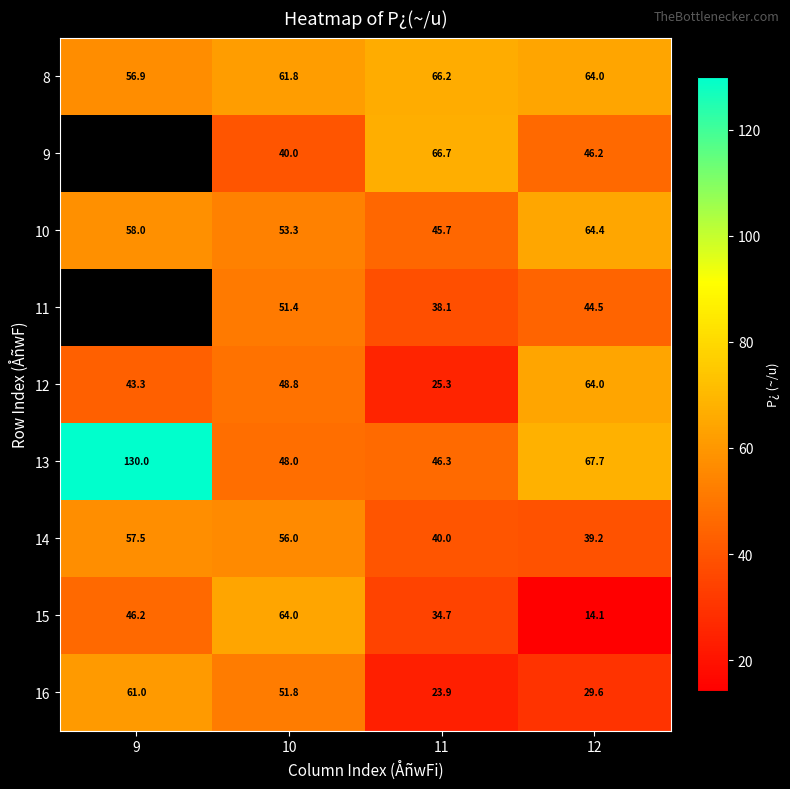

What is the sum of all 16 values?

166.3